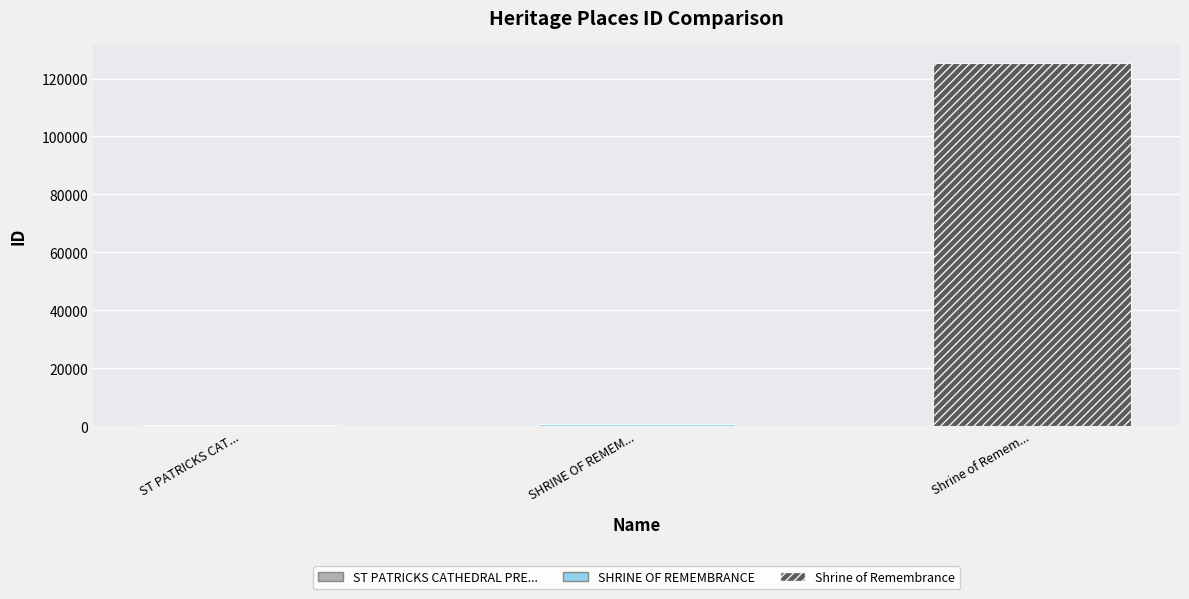

What is the difference between the second highest and minimum values?

451